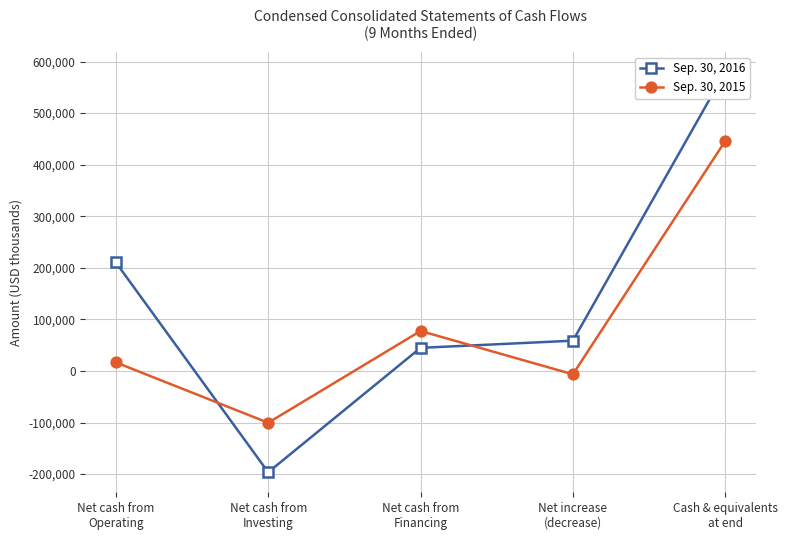

What is the spread (max minus min) of values at Net cash from
Operating?

193851